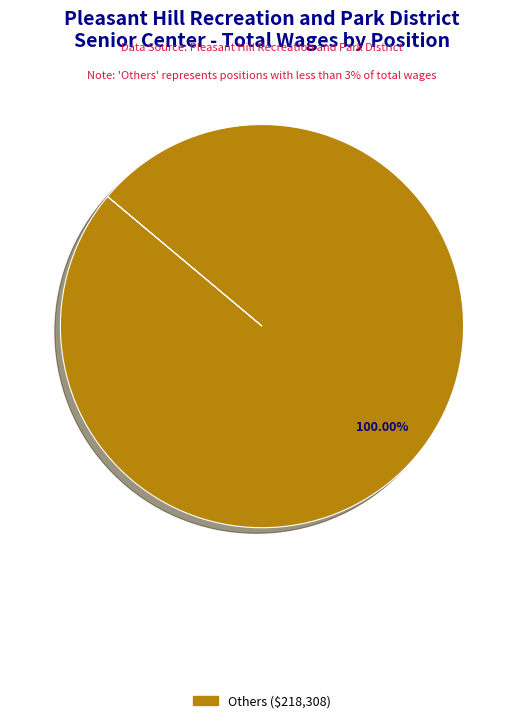

Is there a majority slice in this chart?

Yes